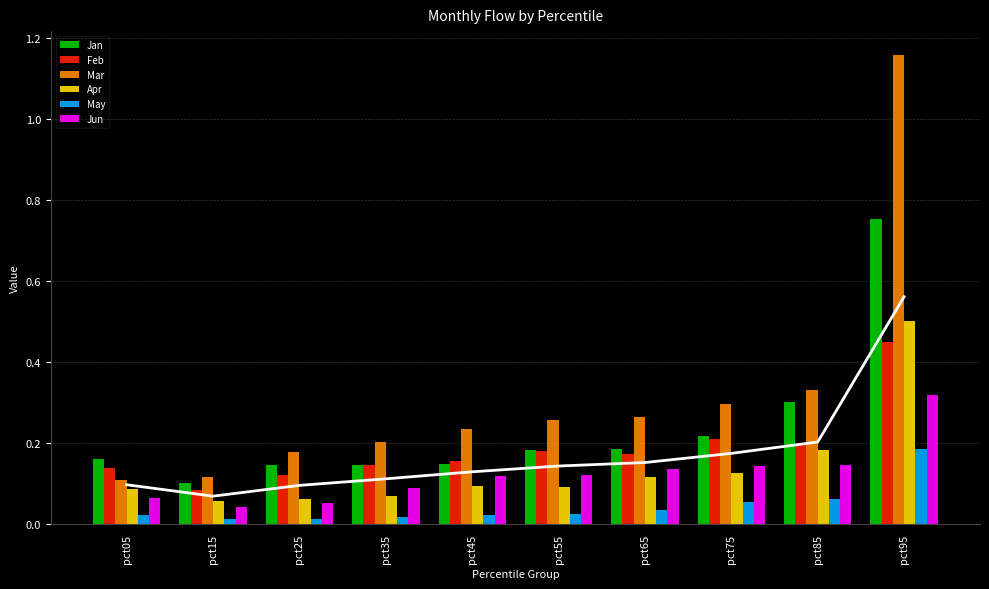

How many bars are there in total?

60